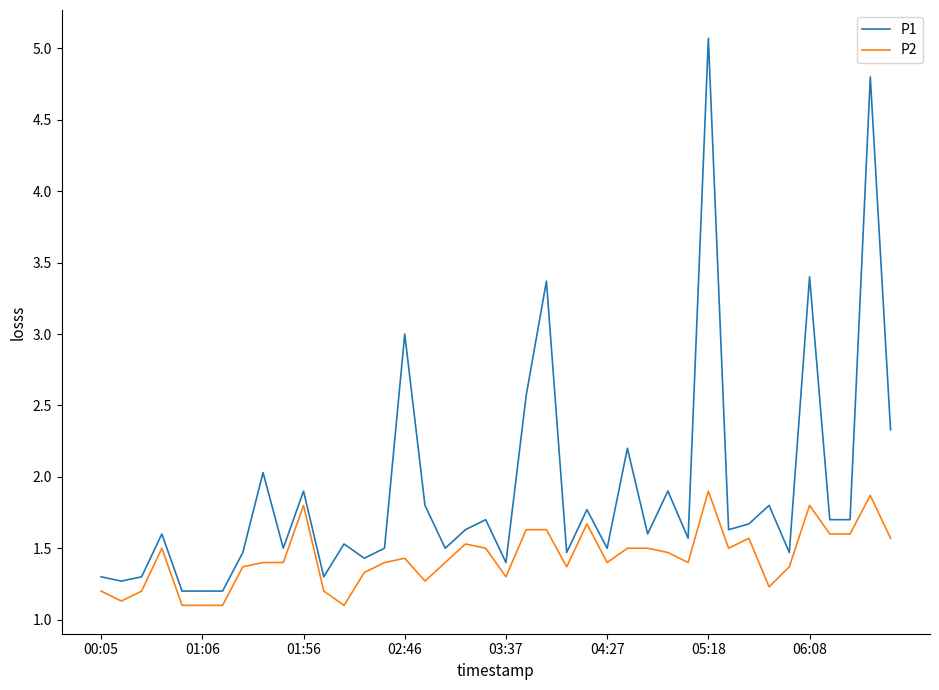

What is the difference between the maximum and minimum values in the P2 series?

0.8